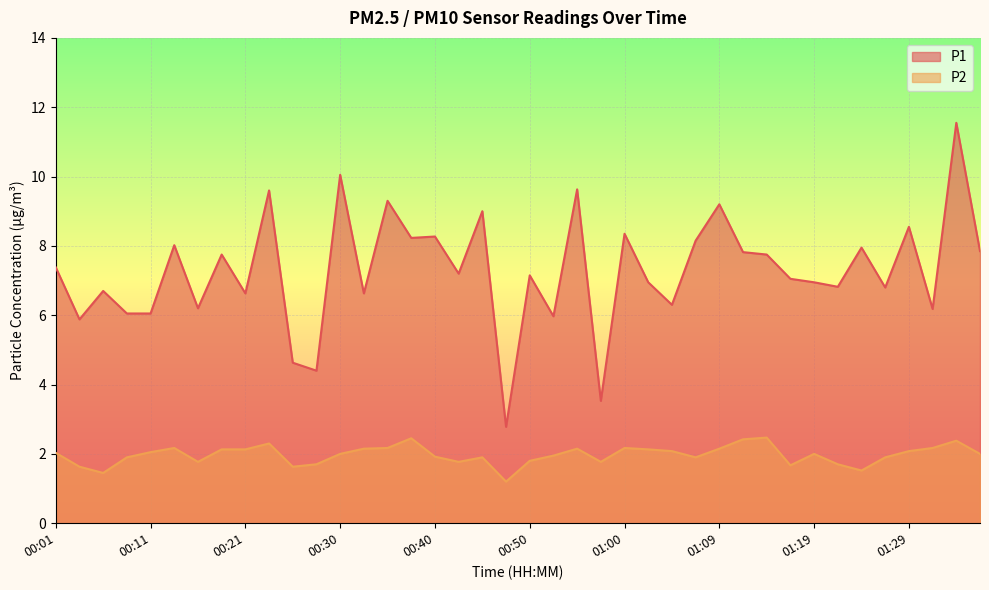

What is the label of the 40th point from the right?

00:01